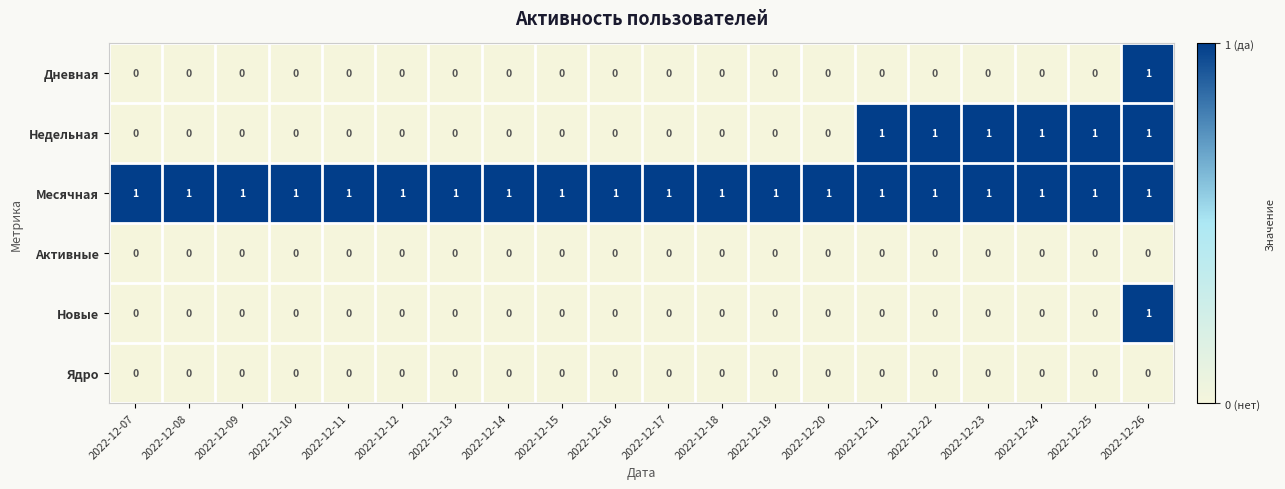

How many Дневная values are between 0 and 1?

20